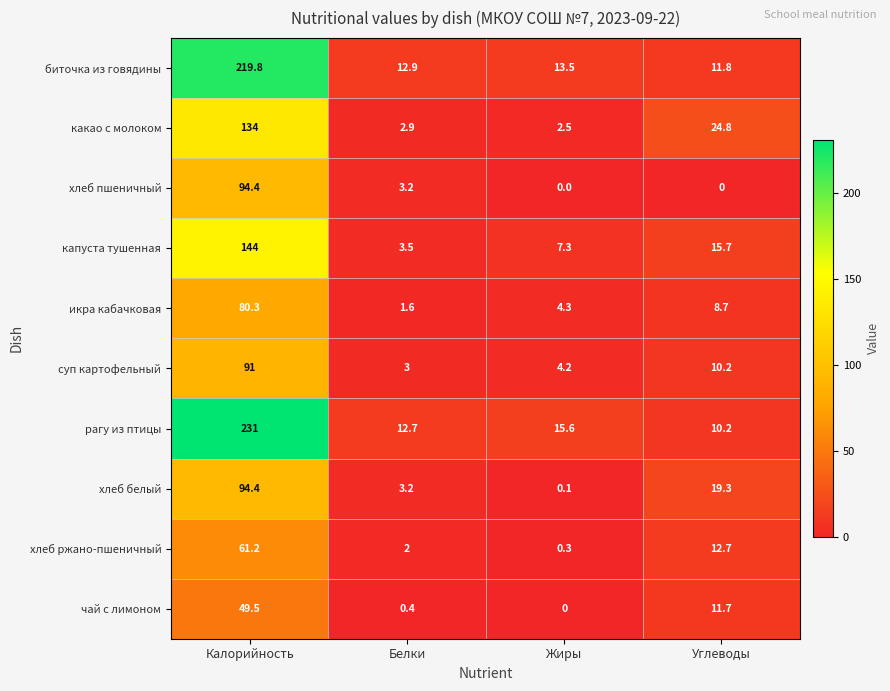

What value does the хлеб белый series have at Белки?

3.2